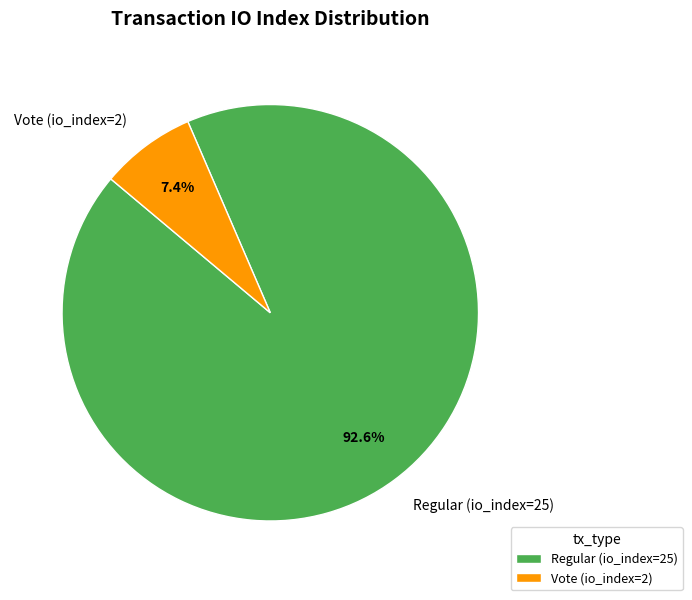

Which category has the biggest portion of the pie?

Regular (io_index=25)